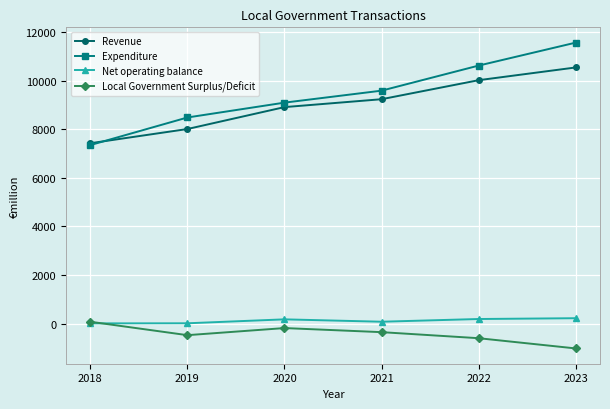

Which series has the largest total across all categories?

Expenditure